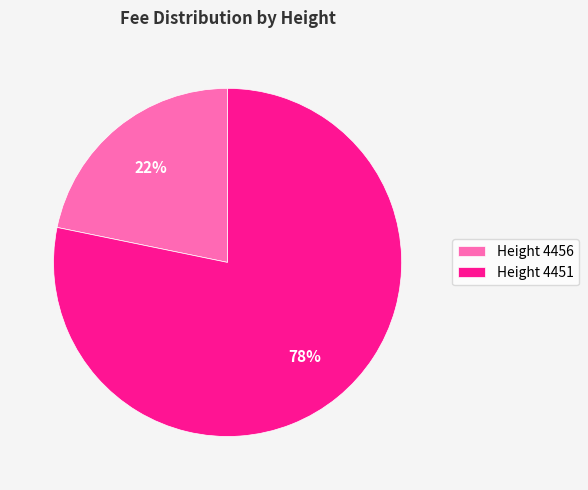

What percentage is the Height 4451 slice, to the nearest percent?

78%